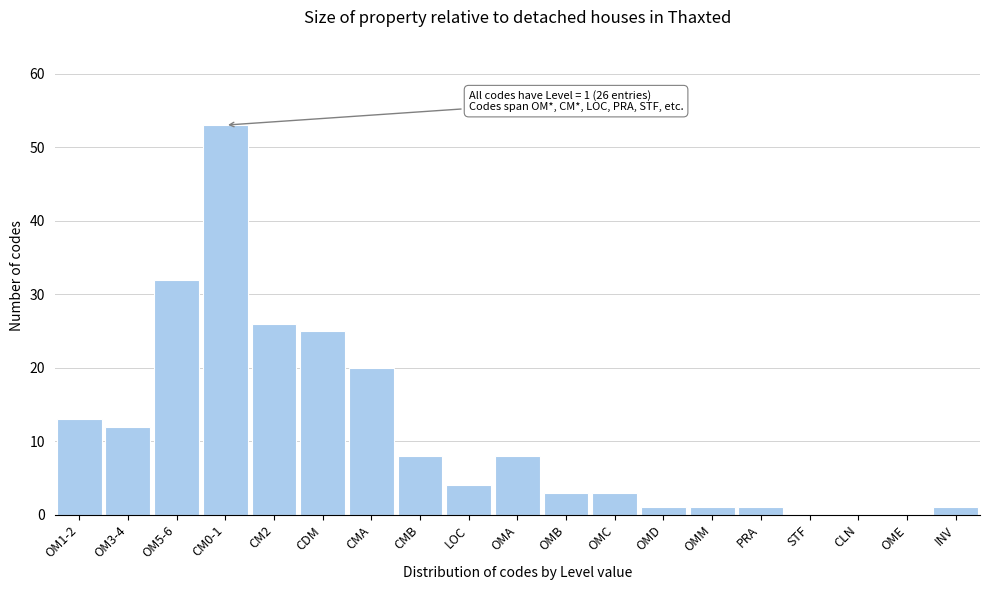

Reading left to right, list all the values displayed in this chart.

OM1-2=13	OM3-4=12	OM5-6=32	CM0-1=53	CM2=26	CDM=25	CMA=20	CMB=8	LOC=4	OMA=8	OMB=3	OMC=3	OMD=1	OMM=1	PRA=1	STF=0	CLN=0	OME=0	INV=1